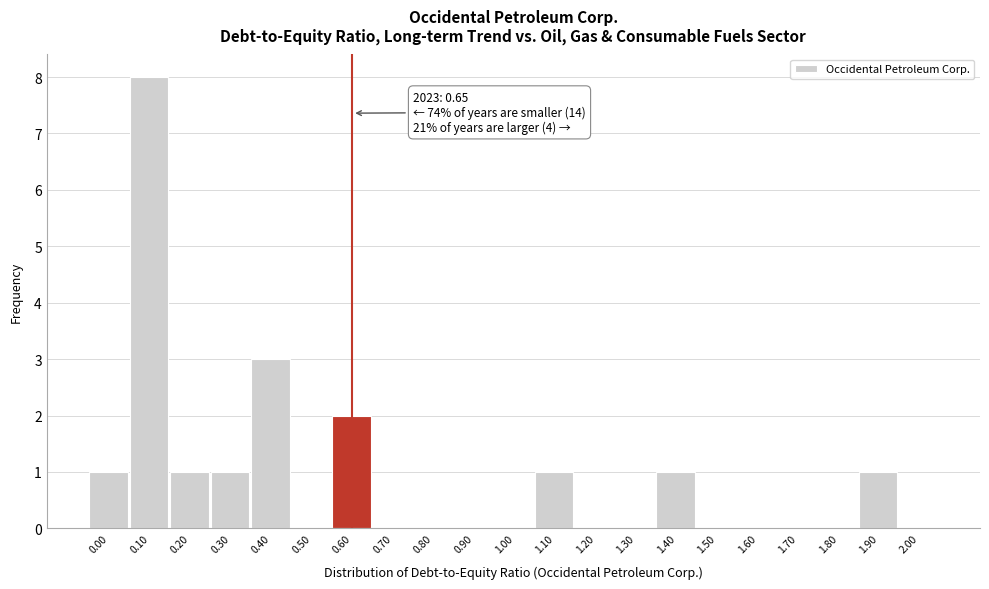

Reading left to right, extract all data points from this chart.

0.00=1	0.10=8	0.20=1	0.30=1	0.40=3	0.50=0	0.60=2	0.70=0	0.80=0	0.90=0	1.00=0	1.10=1	1.20=0	1.30=0	1.40=1	1.50=0	1.60=0	1.70=0	1.80=0	1.90=1	2.00=0